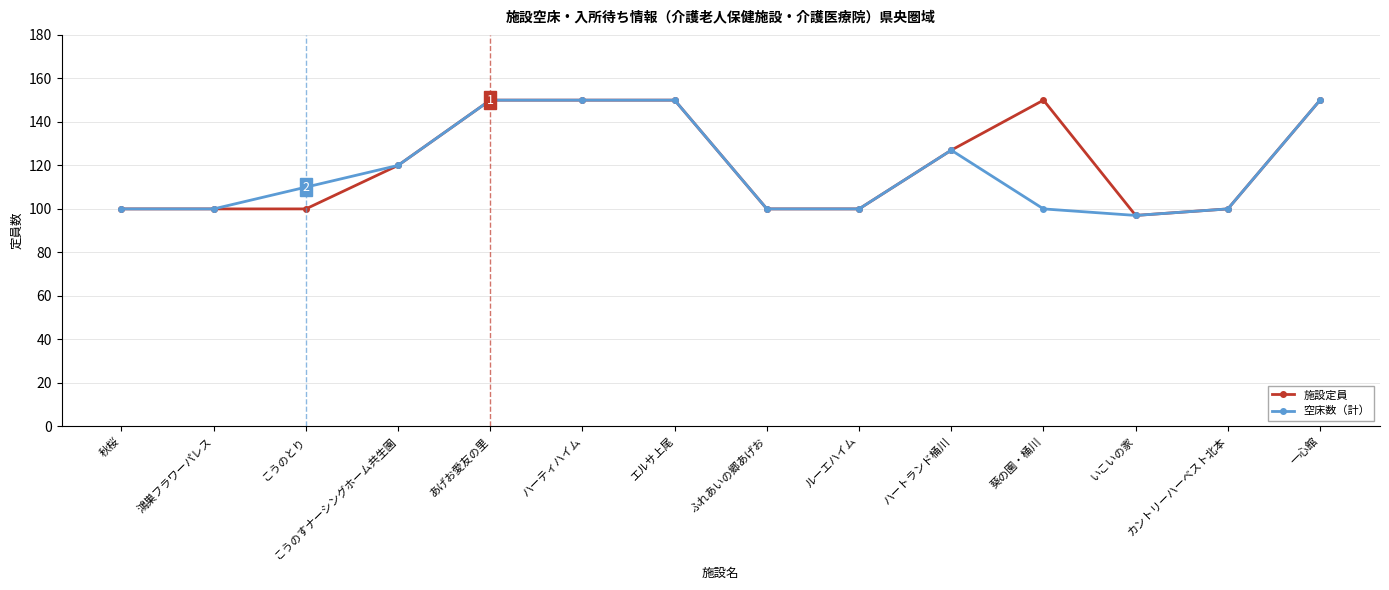

Which series changed the most between 葵の園・桶川 and 一心館?

空床数（計）